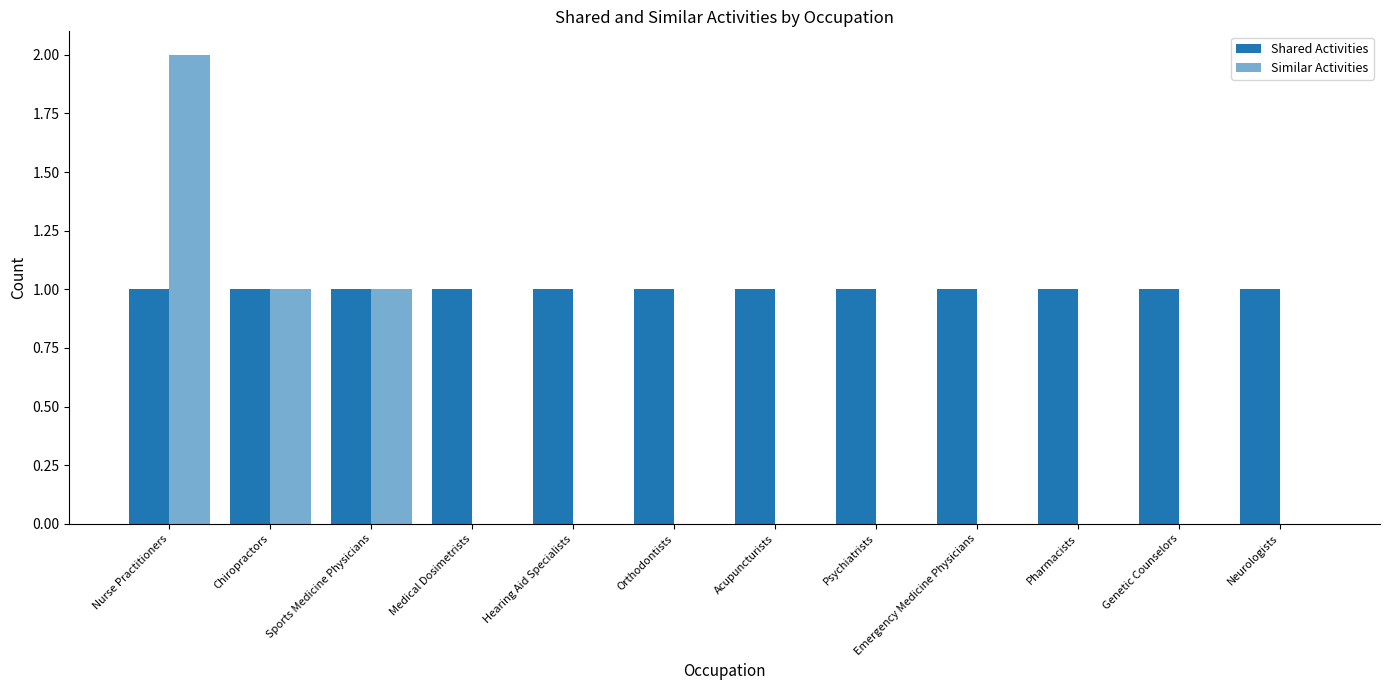

Count the number of categories in the chart.

12